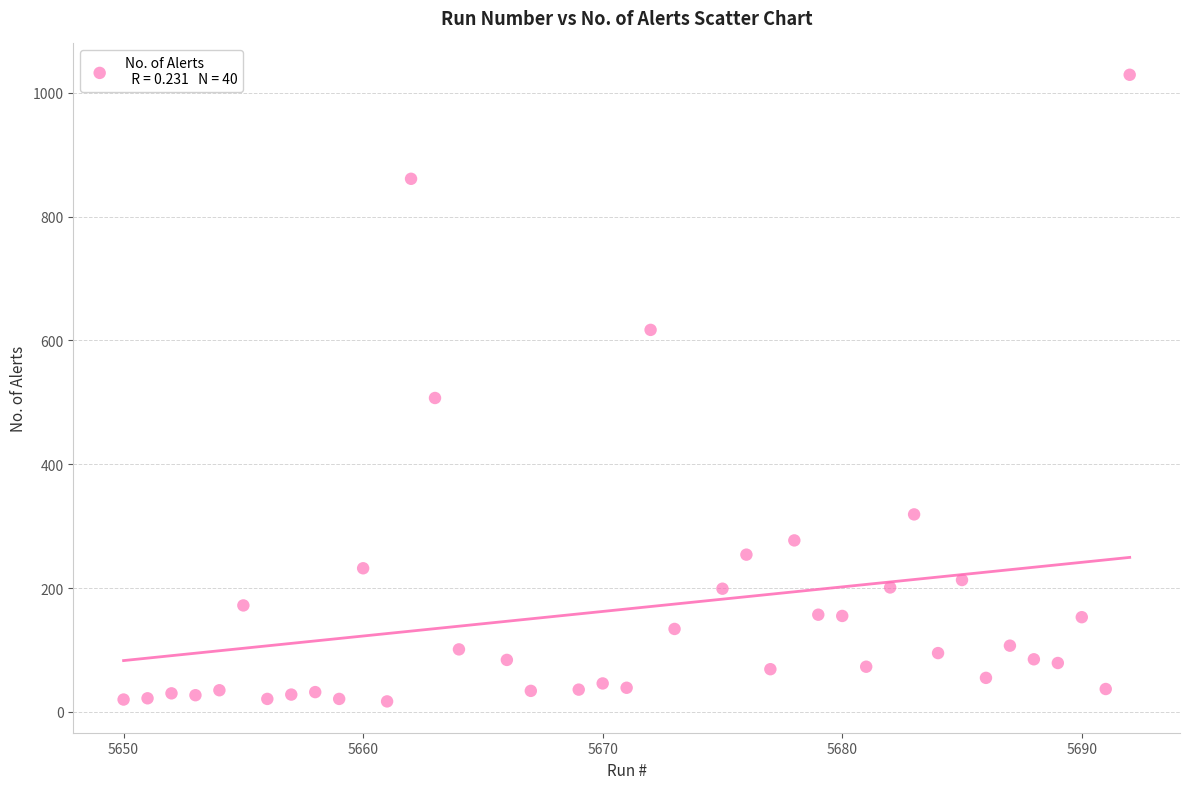

What Y value in the scatter plot is closest to 523?

507